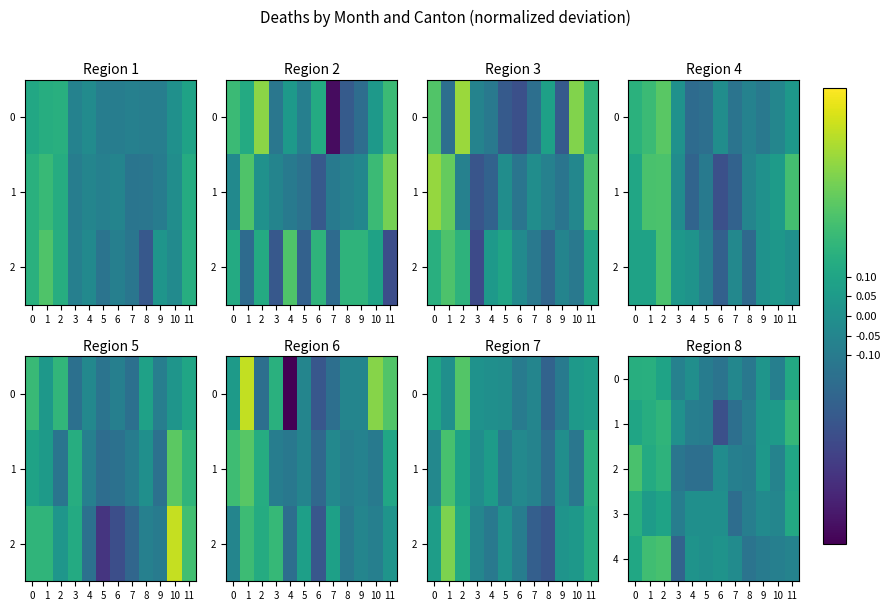

What is the sum of the 4 values at 9 and 7?

-0.1